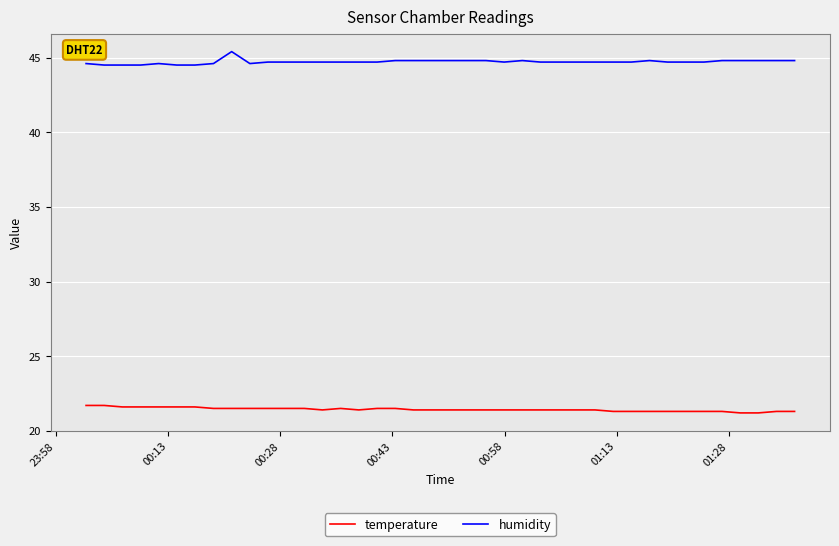

Rank the series by their average value, from lowest to highest.

temperature, humidity